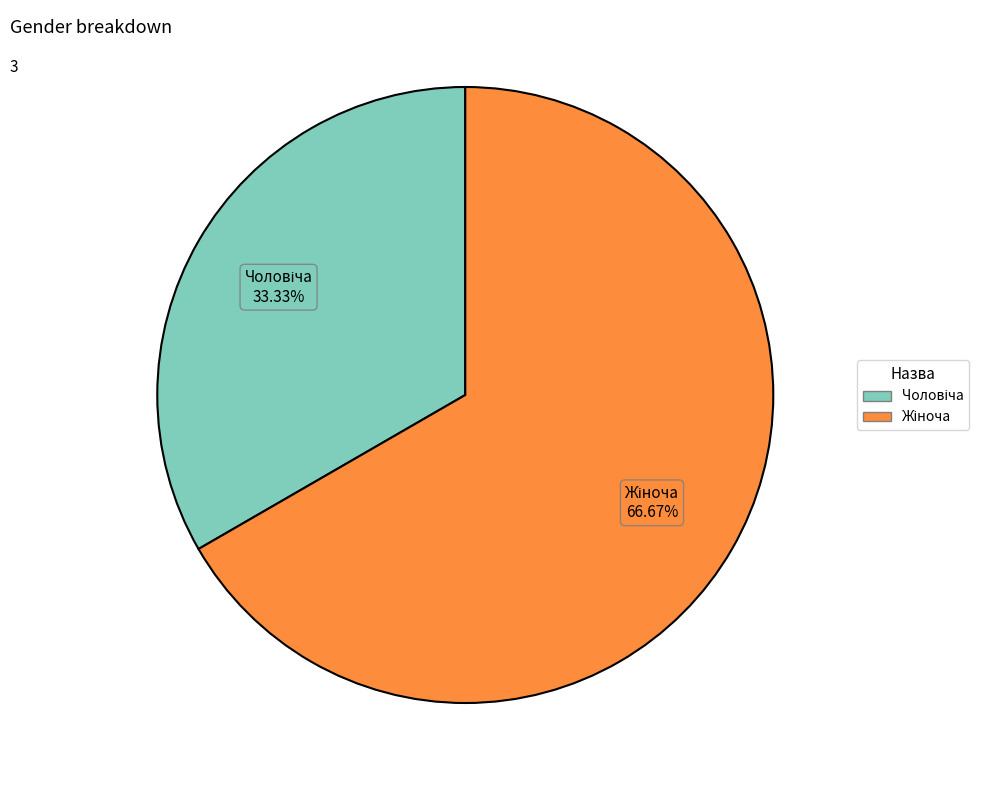

Does any single category account for the majority?

Yes